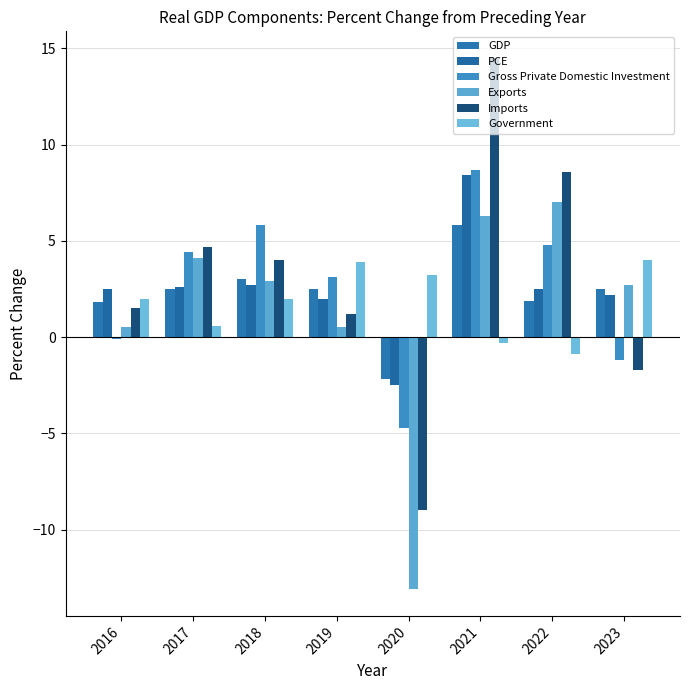

How many values in the Exports series exceed 2?

5